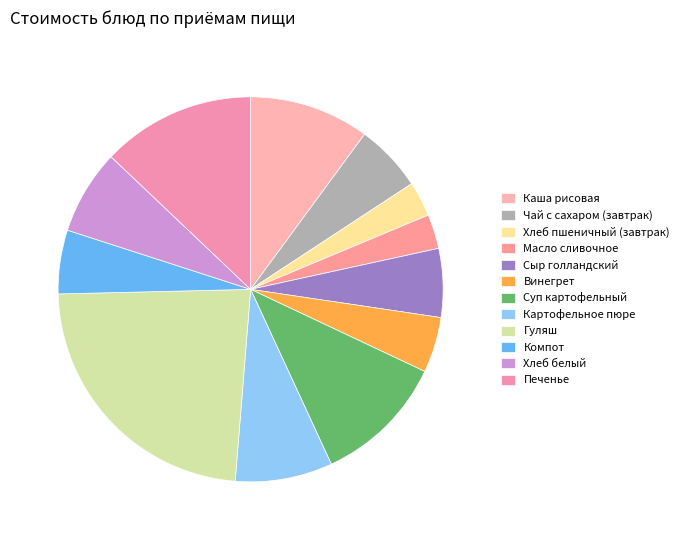

Which category has the biggest portion of the pie?

Гуляш